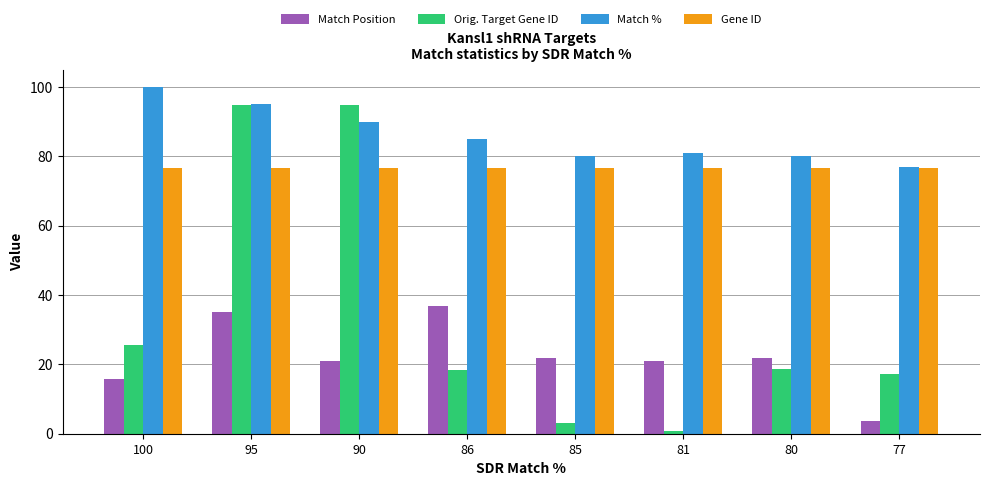

How many data points does each series have?

8